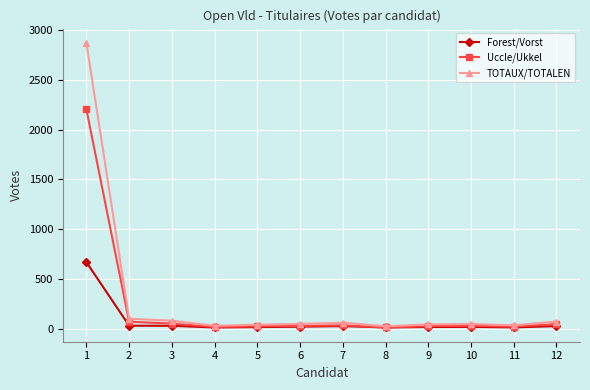

The value of TOTAUX/TOTALEN at 1 is 651. True or false?

False